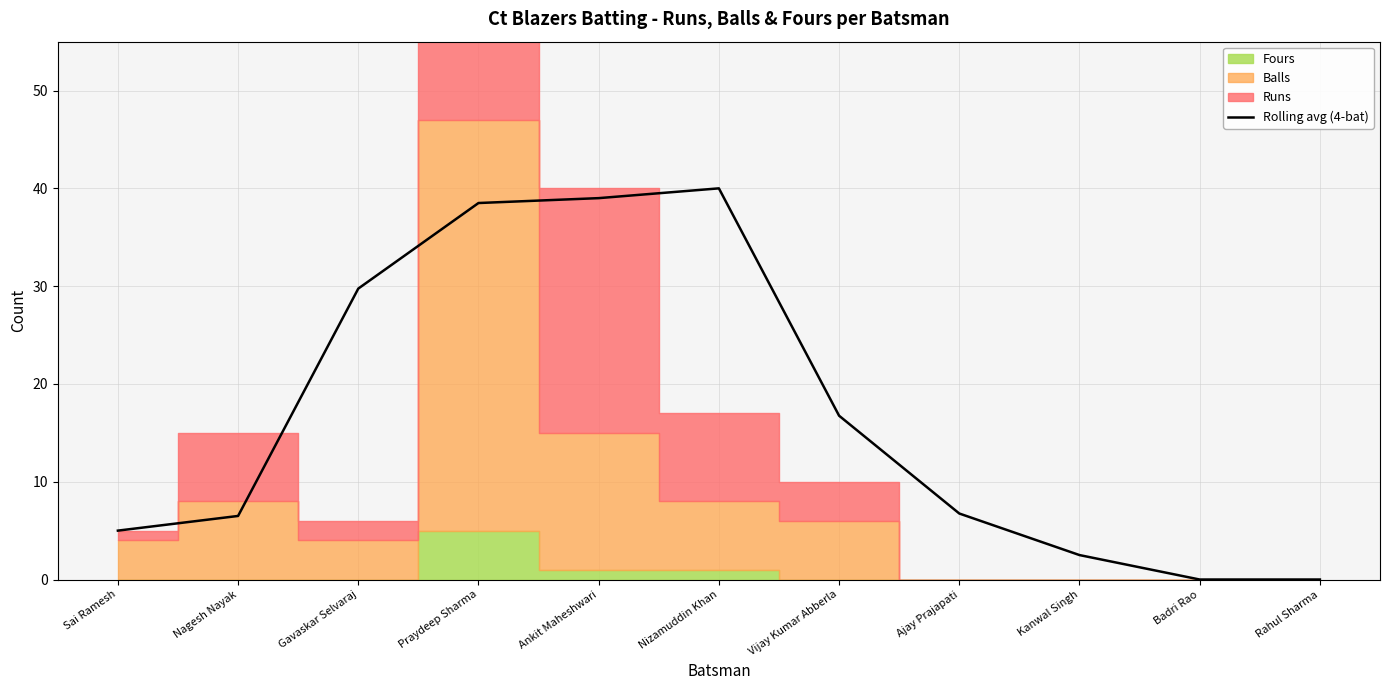

List the labels in order of value, smallest first.

Badri Rao, Rahul Sharma, Kanwal Singh, Sai Ramesh, Nagesh Nayak, Ajay Prajapati, Vijay Kumar Abberla, Gavaskar Selvaraj, Praydeep Sharma, Ankit Maheshwari, Nizamuddin Khan